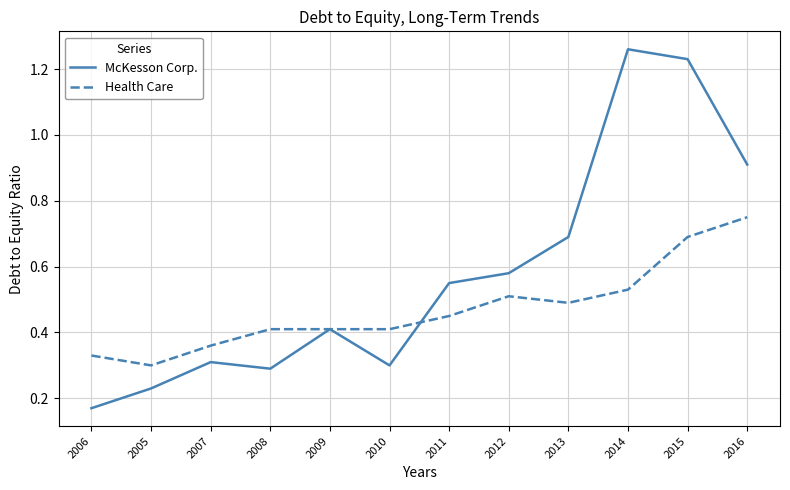

What position from the right is 2005?

11